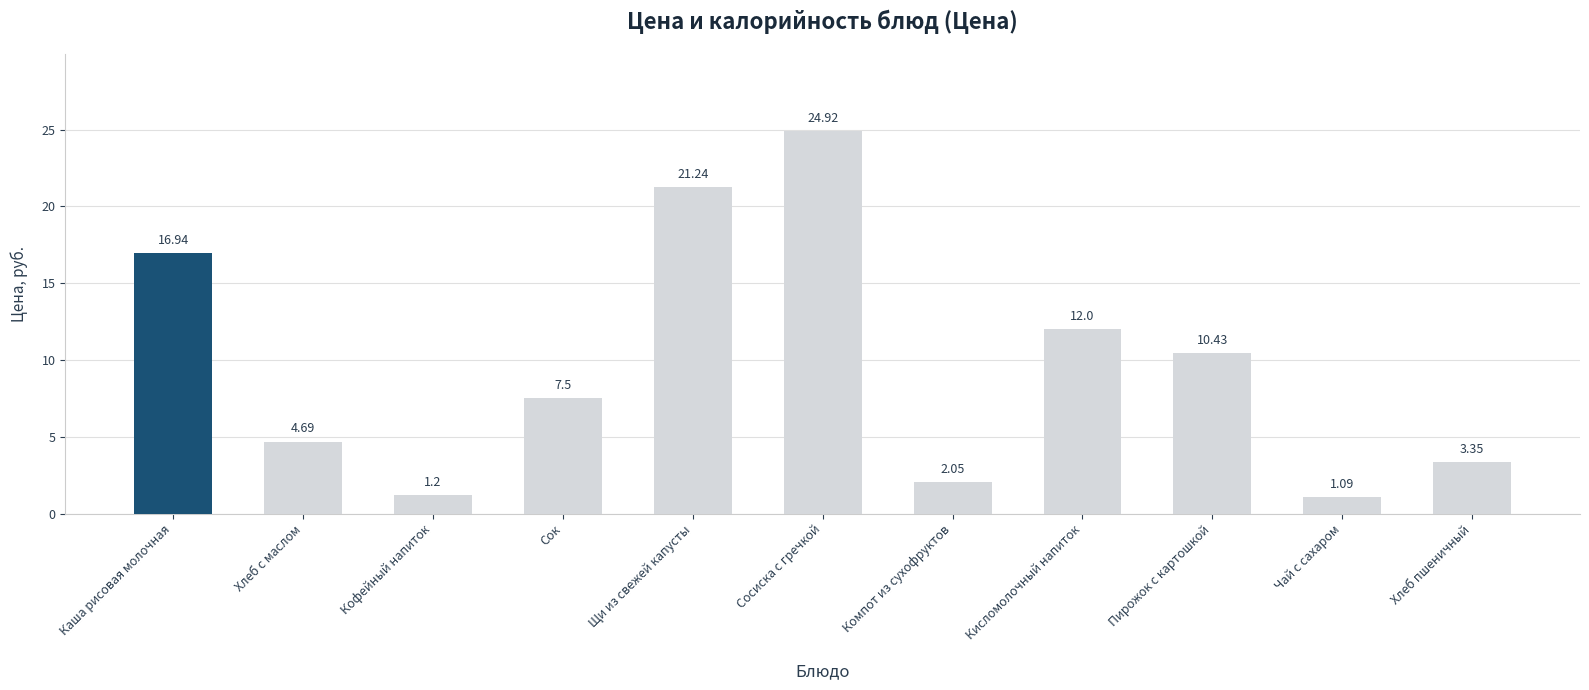

What is the change in value from Хлеб с маслом to Хлеб пшеничный?

-1.3